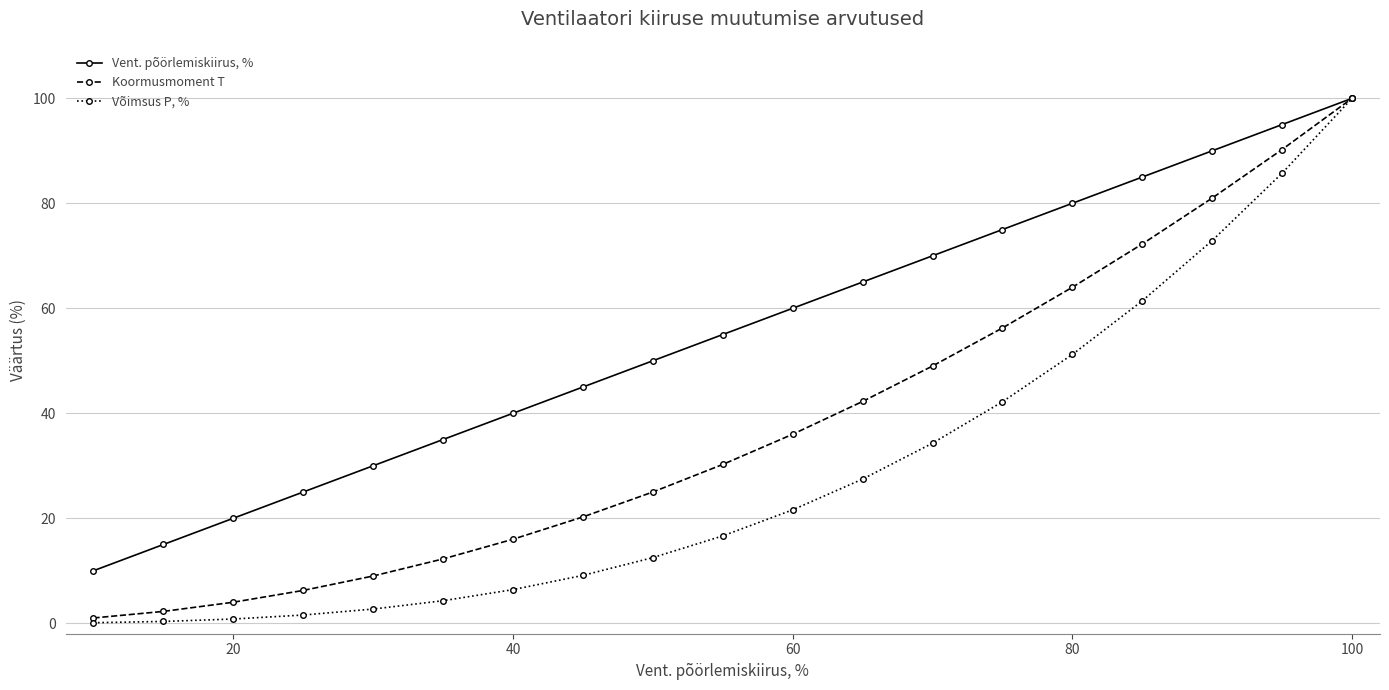

How many lines are shown in the chart?

3